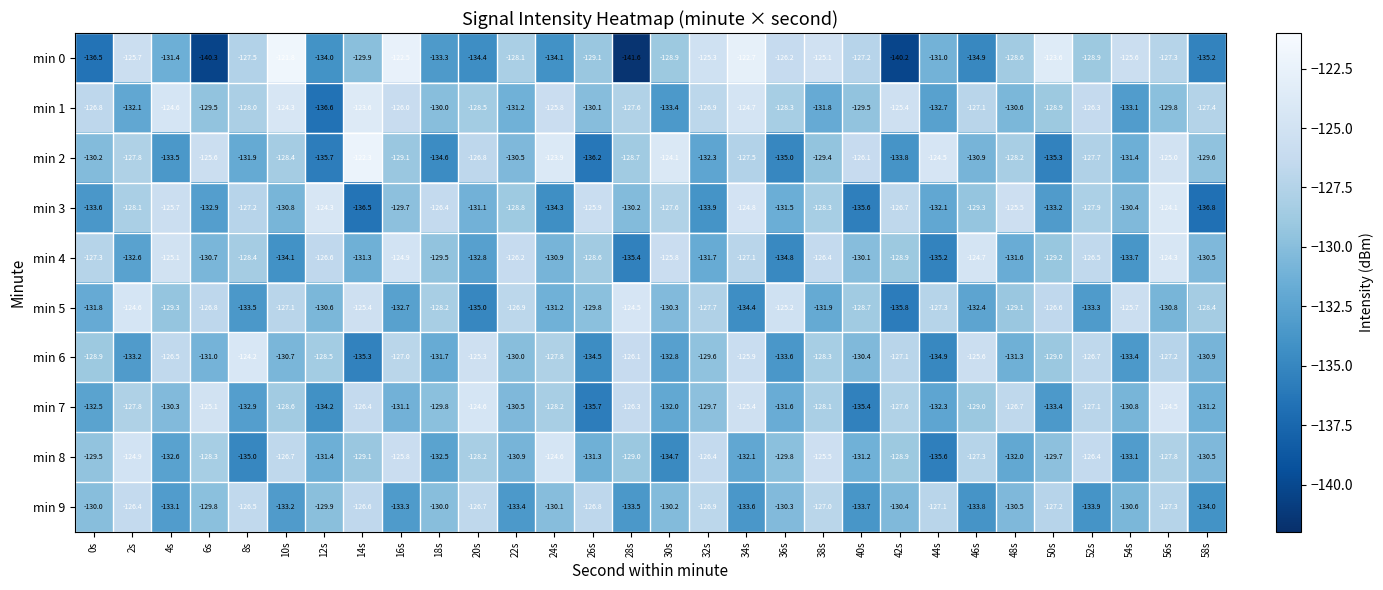

Which series has the largest total across all categories?

min 1